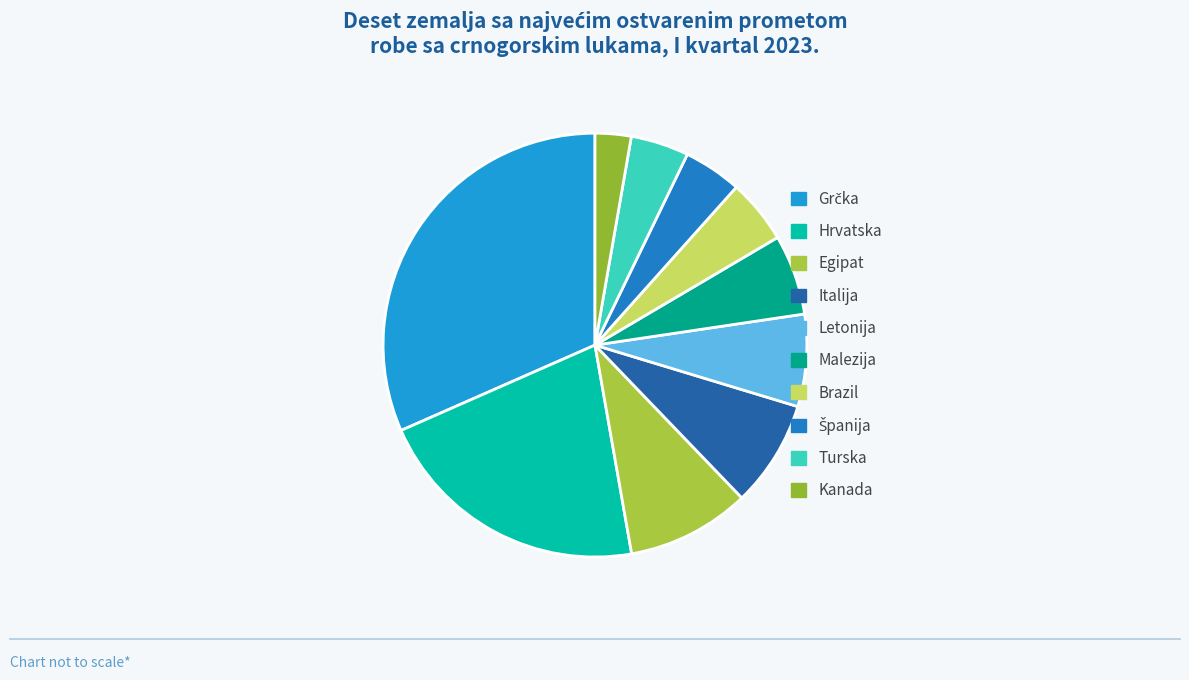

What percentage is NOT represented by Malezija?

93.9%